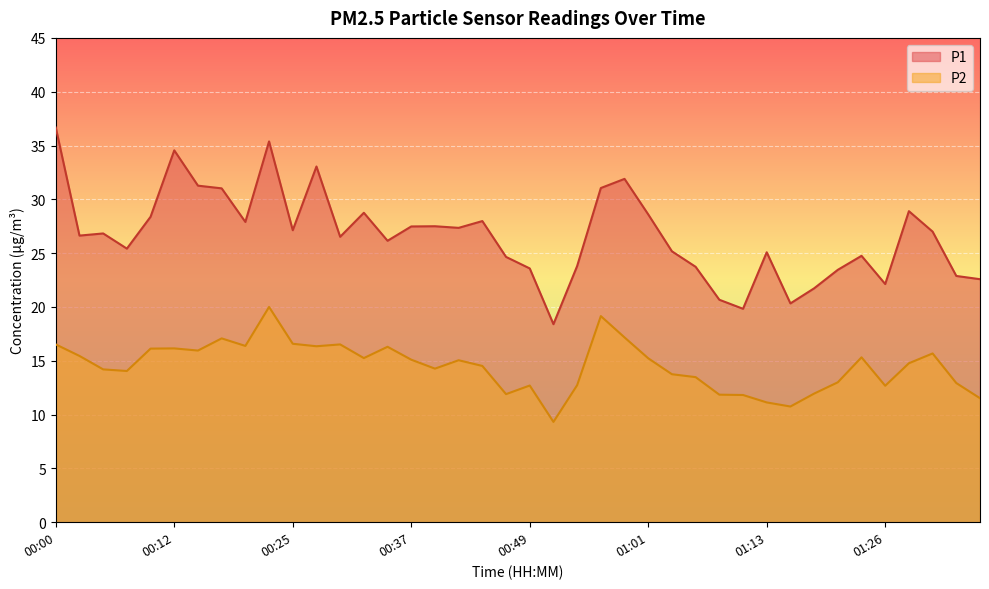

Which series has the largest total across all categories?

P1